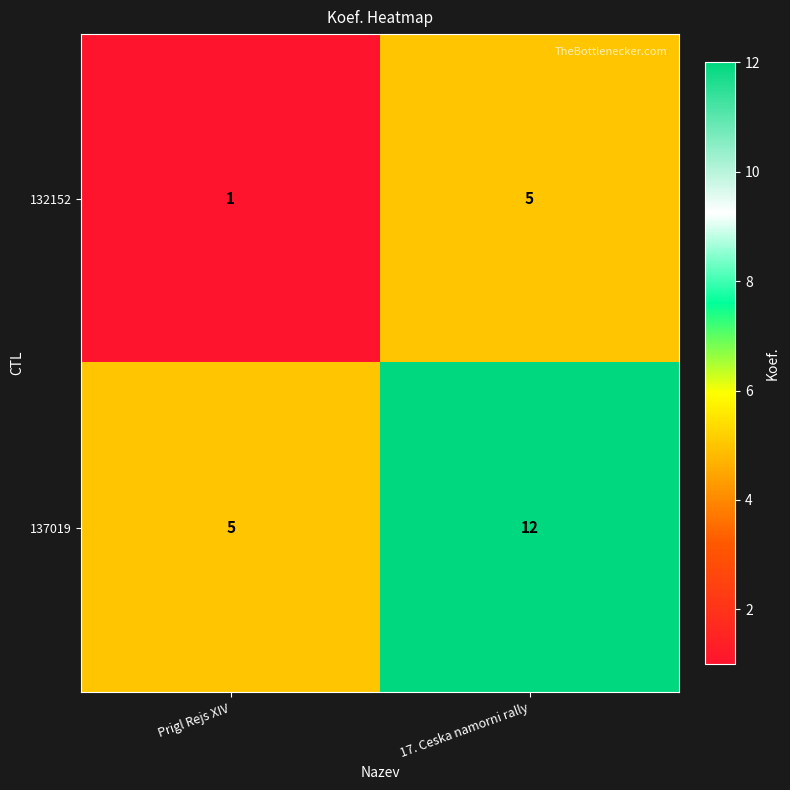

Which series has the largest total across all categories?

137019